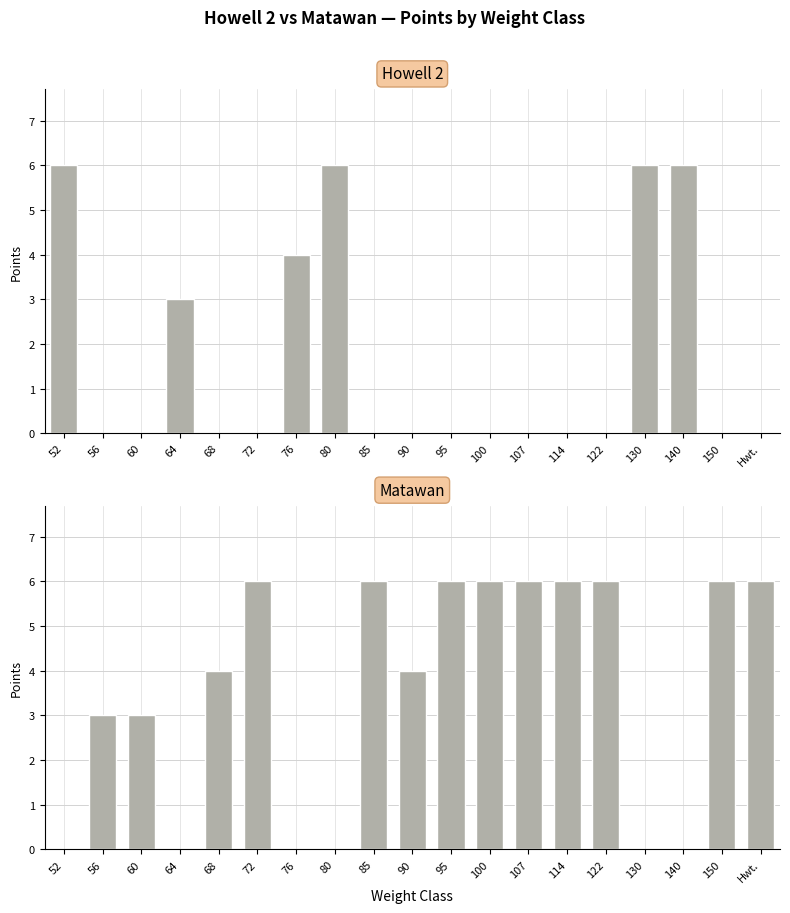

What is the label of the 17th bar from the right?

60